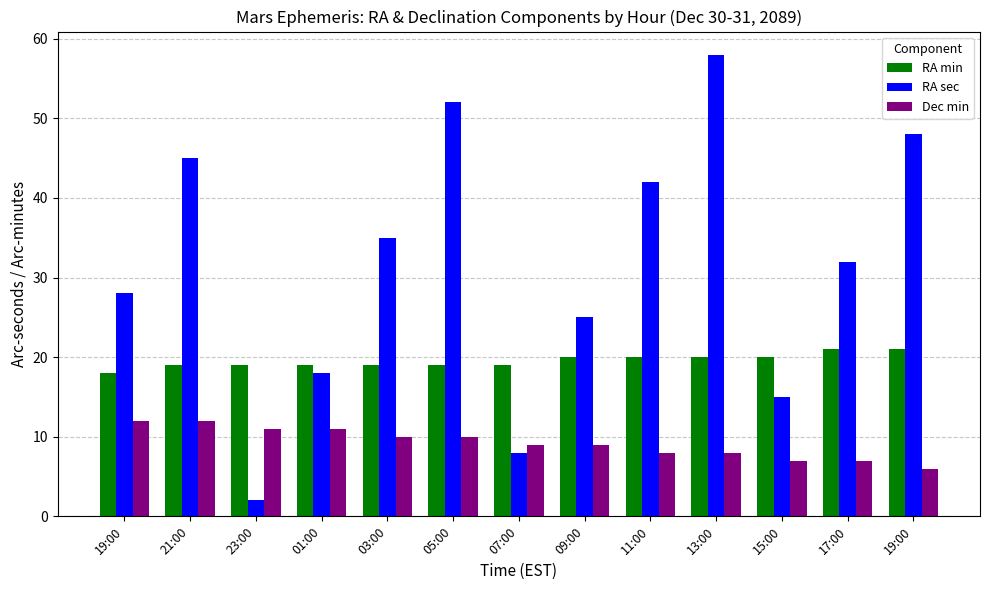

At which category is the sum across all series the highest?

13:00